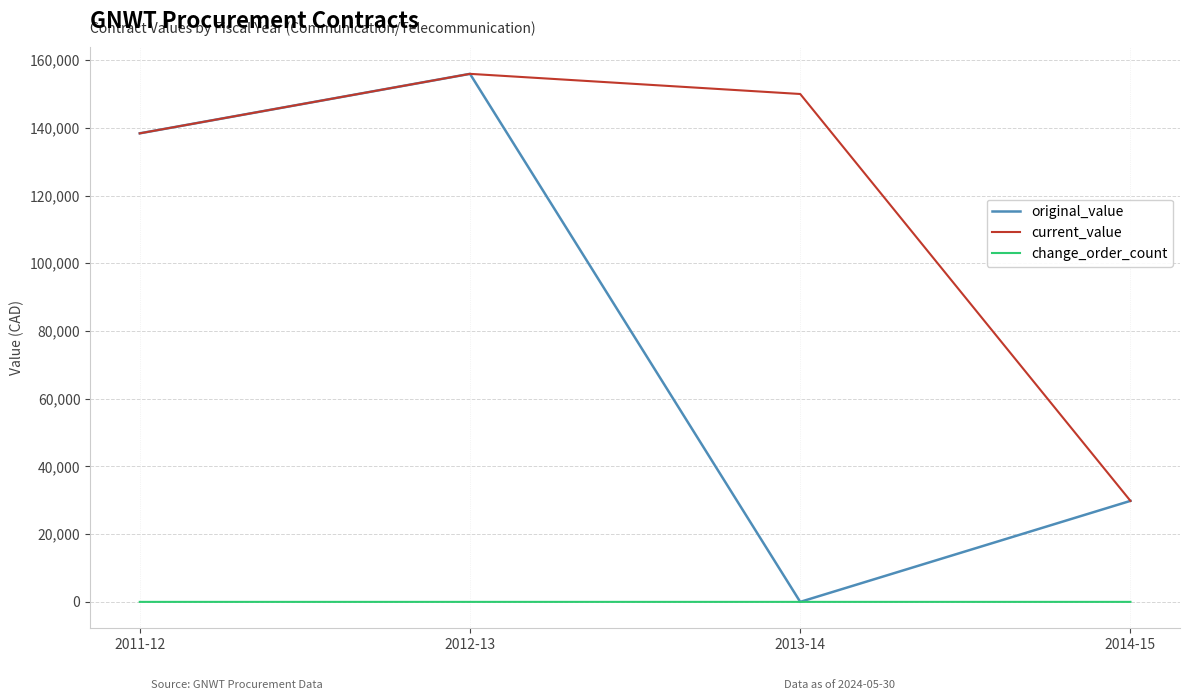

The value of change_order_count at 2012-13 is 0. True or false?

True